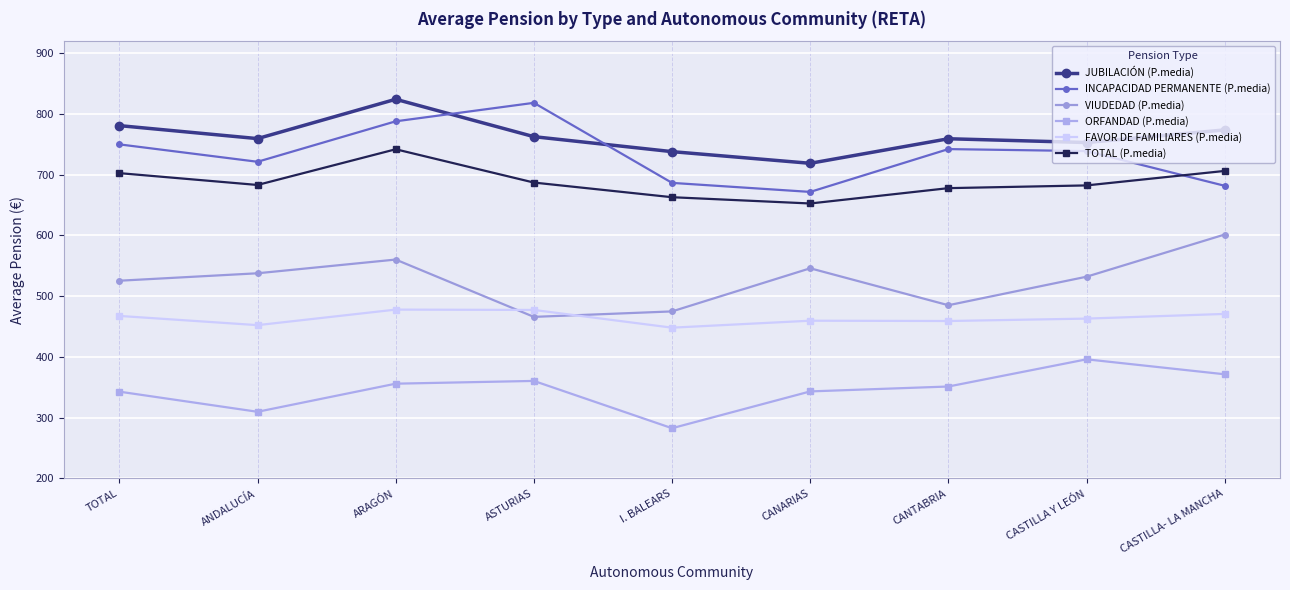

At TOTAL, list the series in order from largest to smallest.

JUBILACIÓN (P.media), INCAPACIDAD PERMANENTE (P.media), TOTAL (P.media), VIUDEDAD (P.media), FAVOR DE FAMILIARES (P.media), ORFANDAD (P.media)